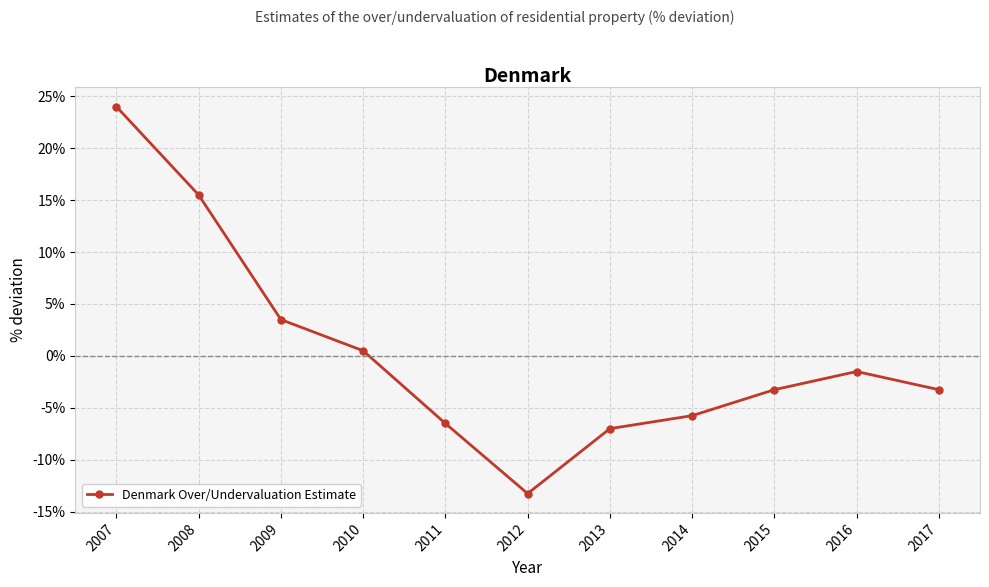

Does the chart display data point markers on the line(s)?

Yes